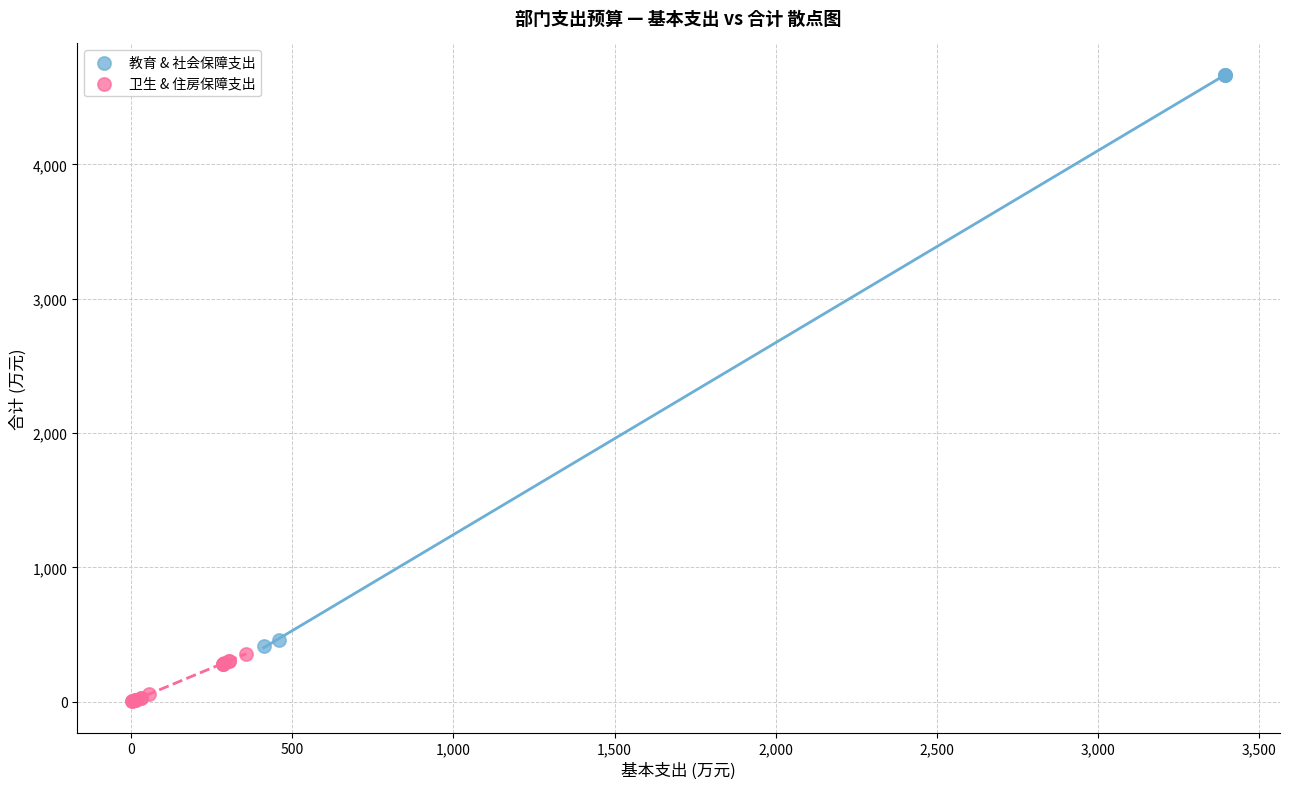

What are all the series names shown in the legend?

教育 & 社会保障支出, 卫生 & 住房保障支出